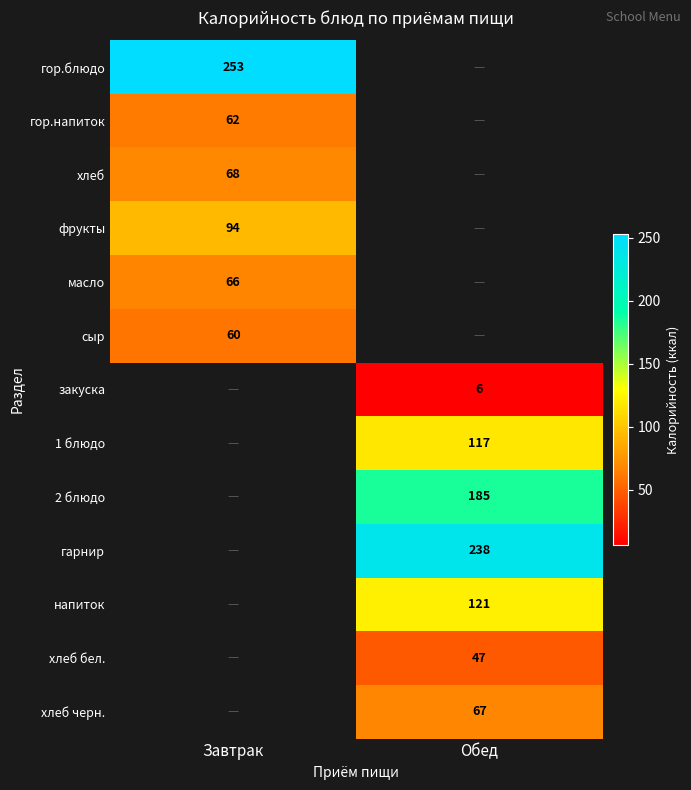

Is it true that сыр equals 35.6 at Завтрак?

False